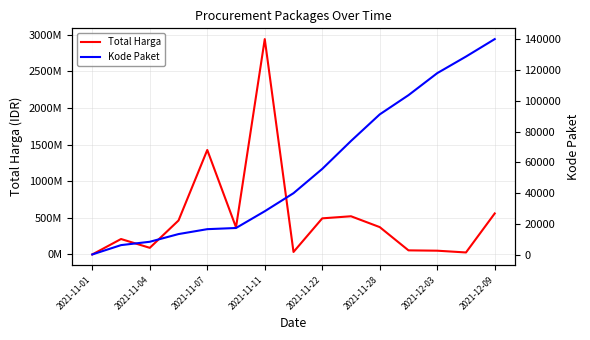

What is the difference between the Total Harga values at 2021-12-09 and 14?

525679000